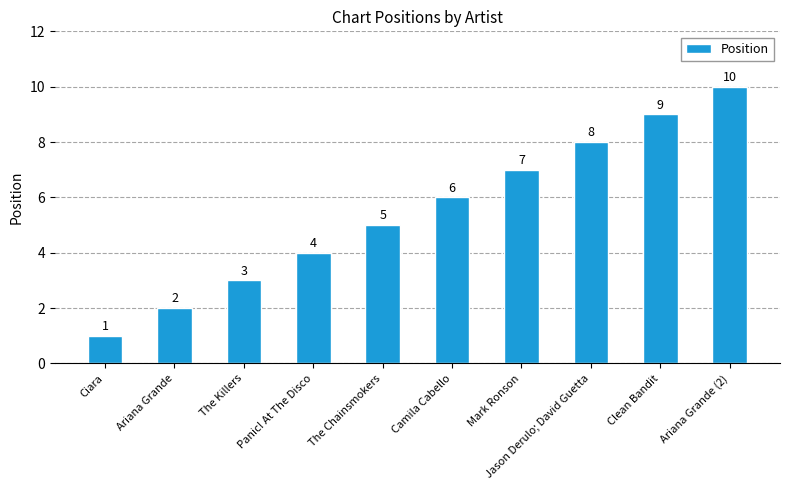

List the labels in order of value, smallest first.

Ciara, Ariana Grande, The Killers, Panic! At The Disco, The Chainsmokers, Camila Cabello, Mark Ronson, Jason Derulo; David Guetta, Clean Bandit, Ariana Grande (2)